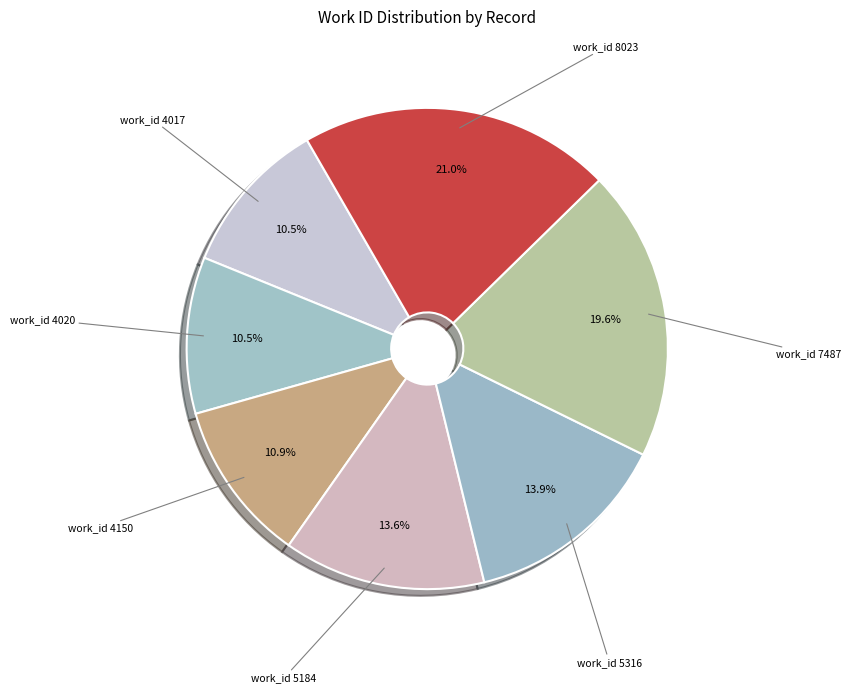

Which slice is the largest?

work_id 8023